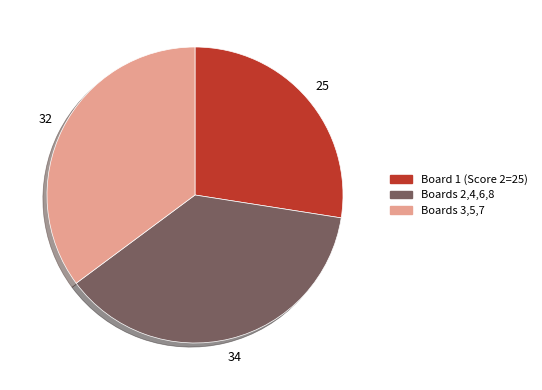

Is there any slice that represents more than half of the pie?

No